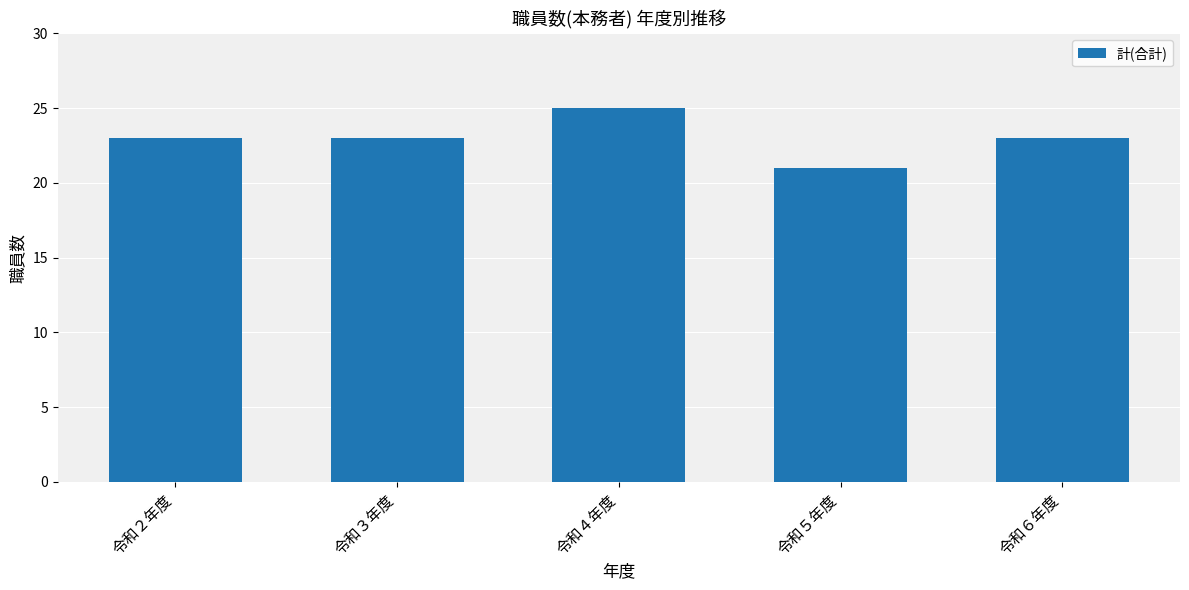

What is the sum of all values?

115